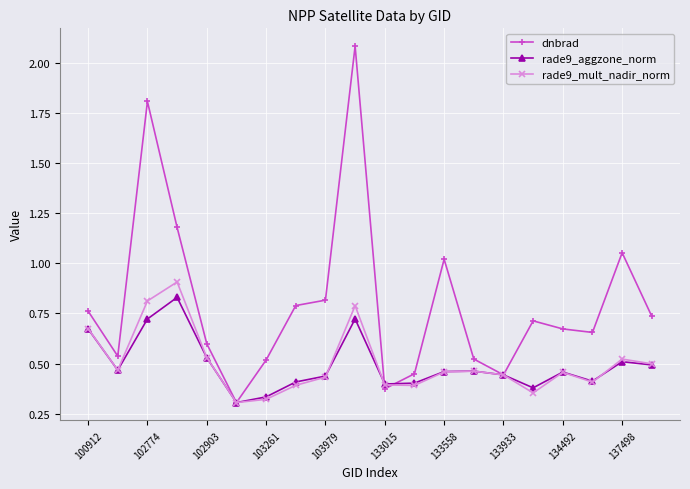

True or false: rade9_mult_nadir_norm has more than 0 interior local peaks.

True